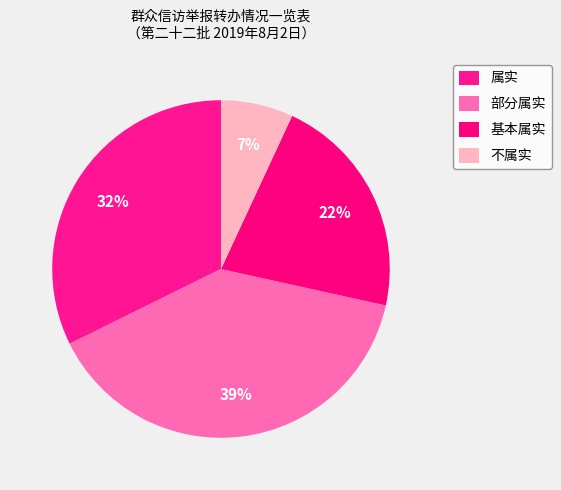

How many slices are in this pie chart?

4